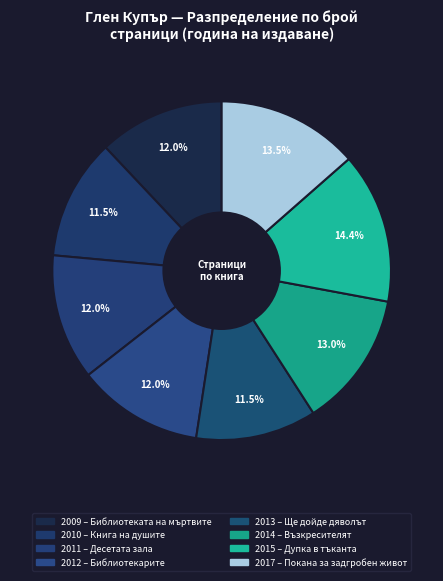

How many segments does this pie chart have?

8